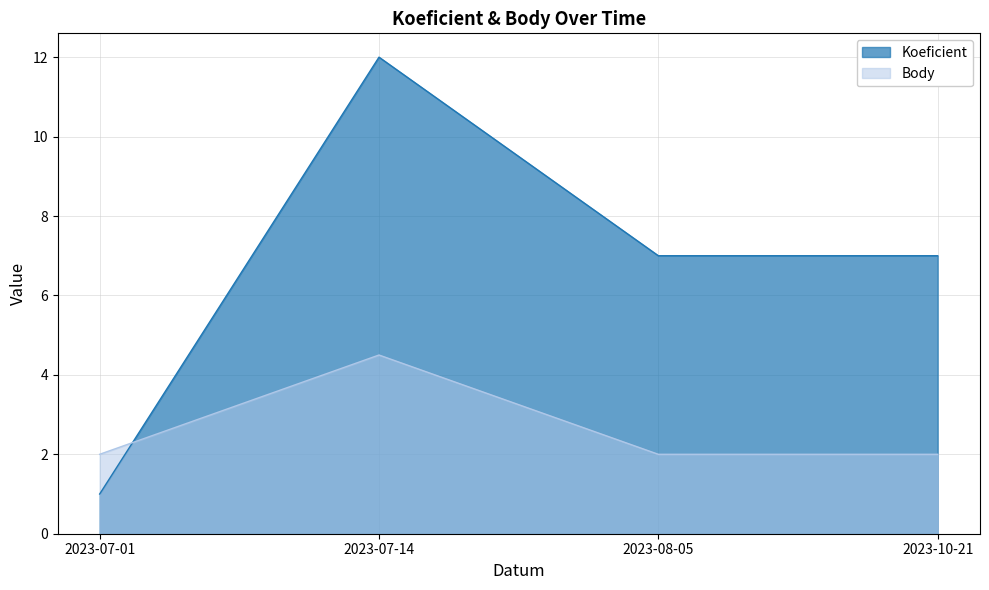

What is the highest value of the Koeficient series?

12.0